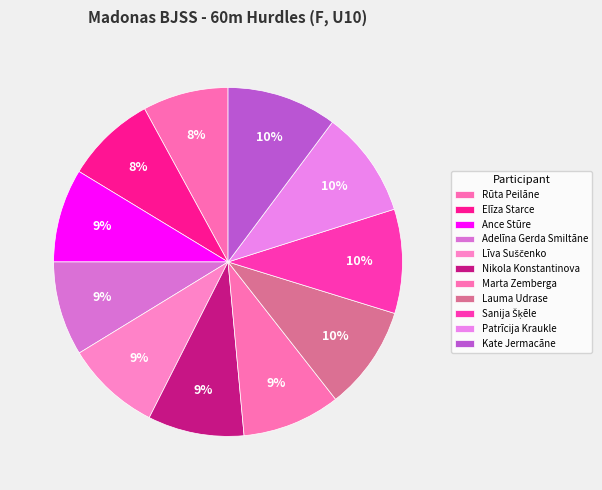

True or false: Patrīcija Kraukle accounts for 17% of the total.

False